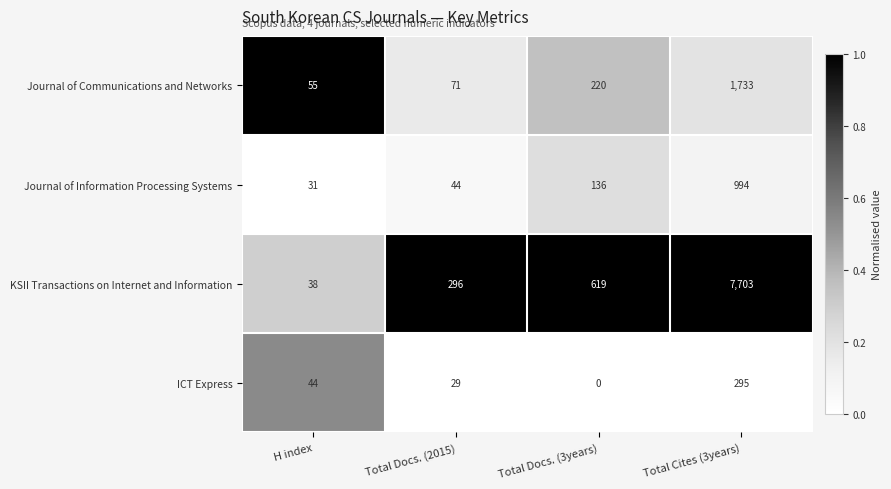

What is the spread (max minus min) of values at Total Docs. (3years)?

619